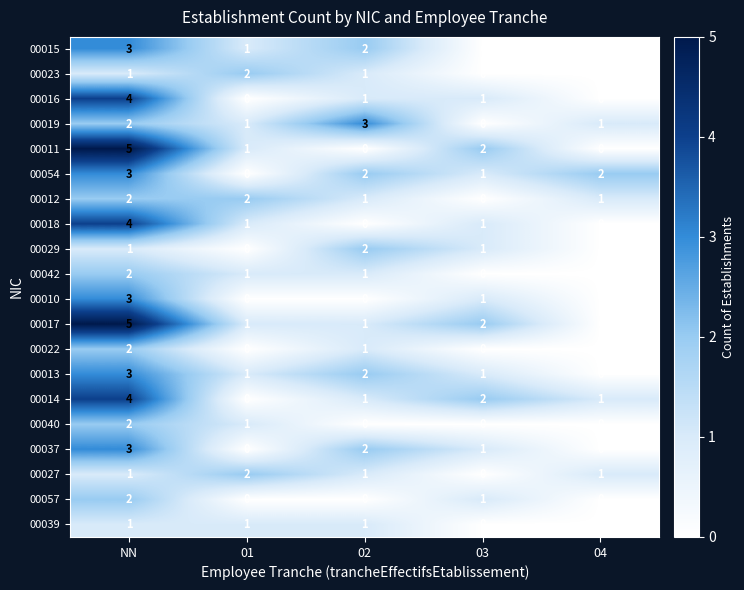

What is the sum of all 00022 values?

3